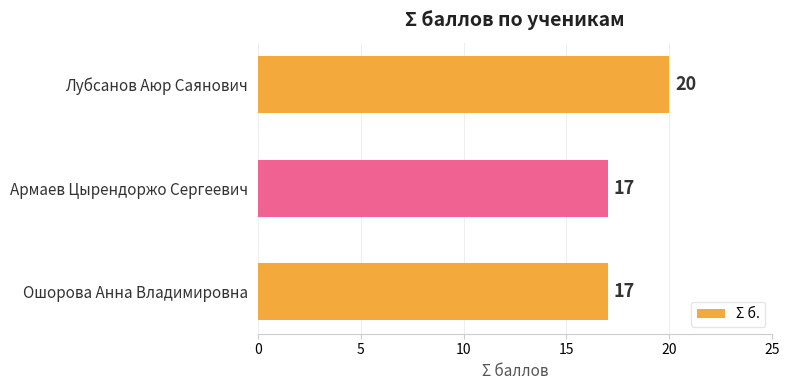

The value at Армаев Цырендоржо Сергеевич is 27. True or false?

False